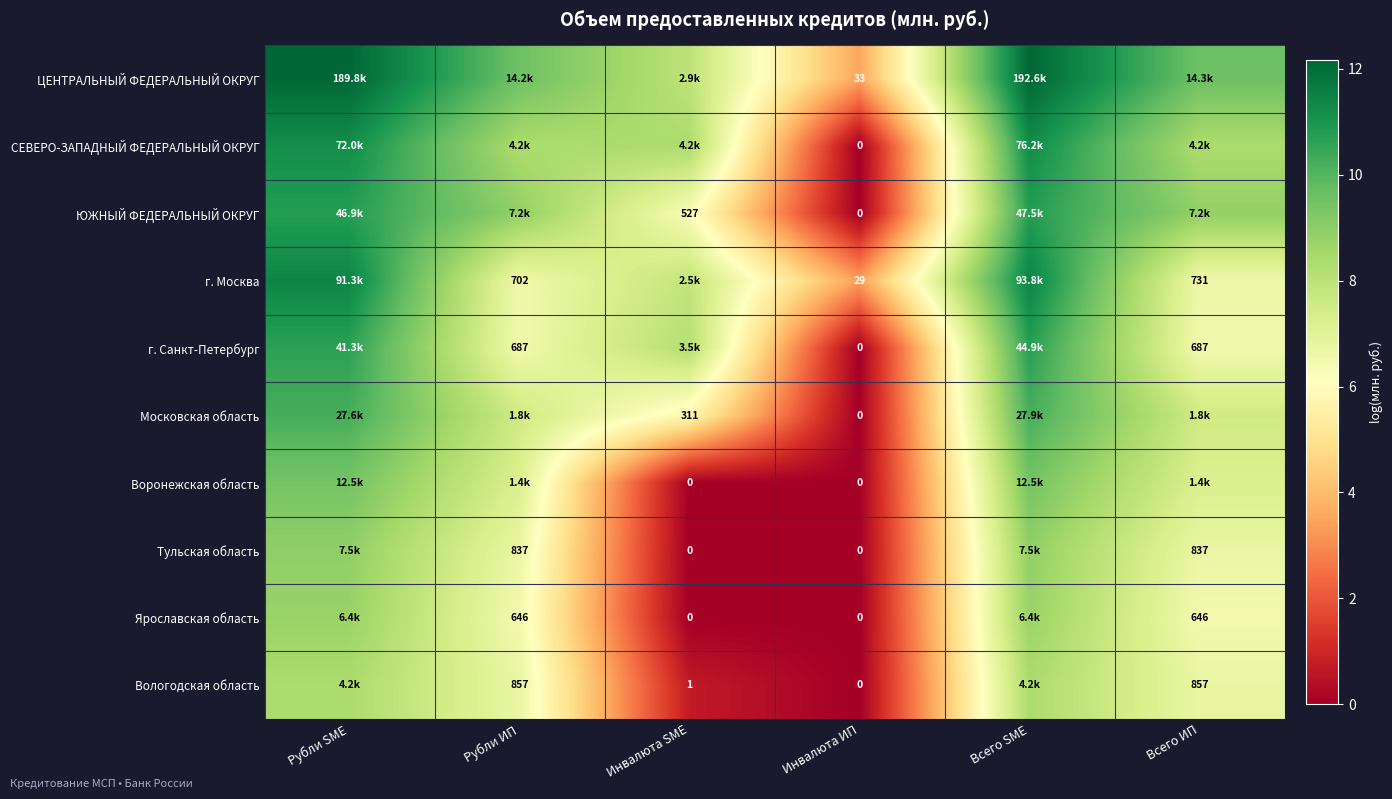

Is the value of Тульская область at Всего ИП greater than the value of г. Москва at Инвалюта ИП?

Yes